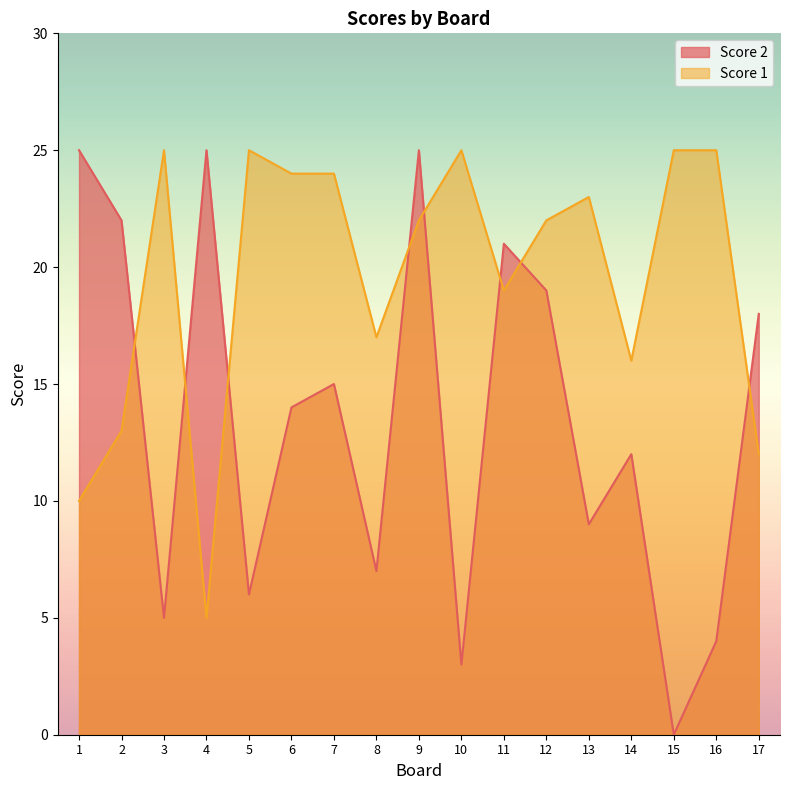

How many data points does each series have?

17